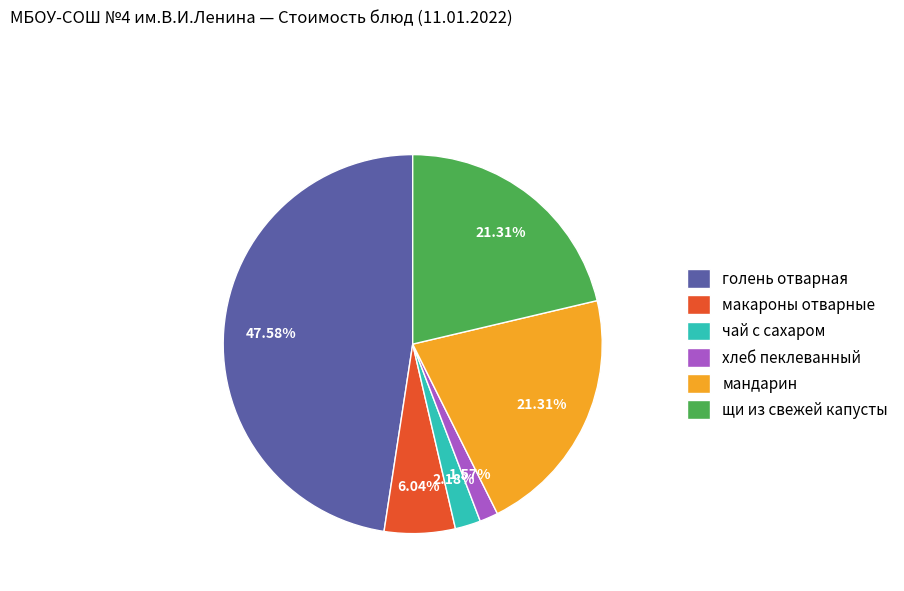

Is there a majority slice in this chart?

No